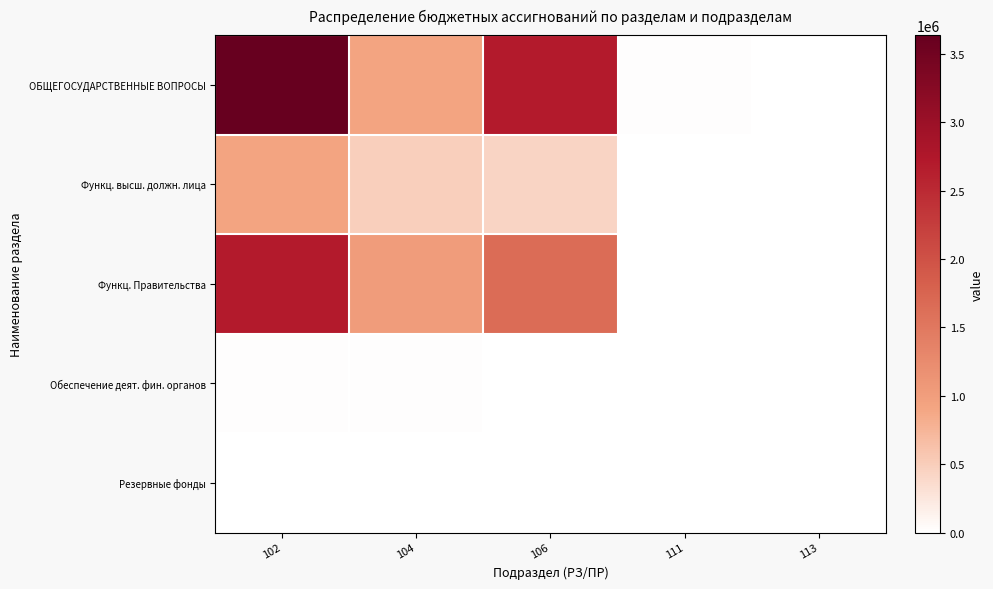

Which has a higher value, 104 or 113?

104